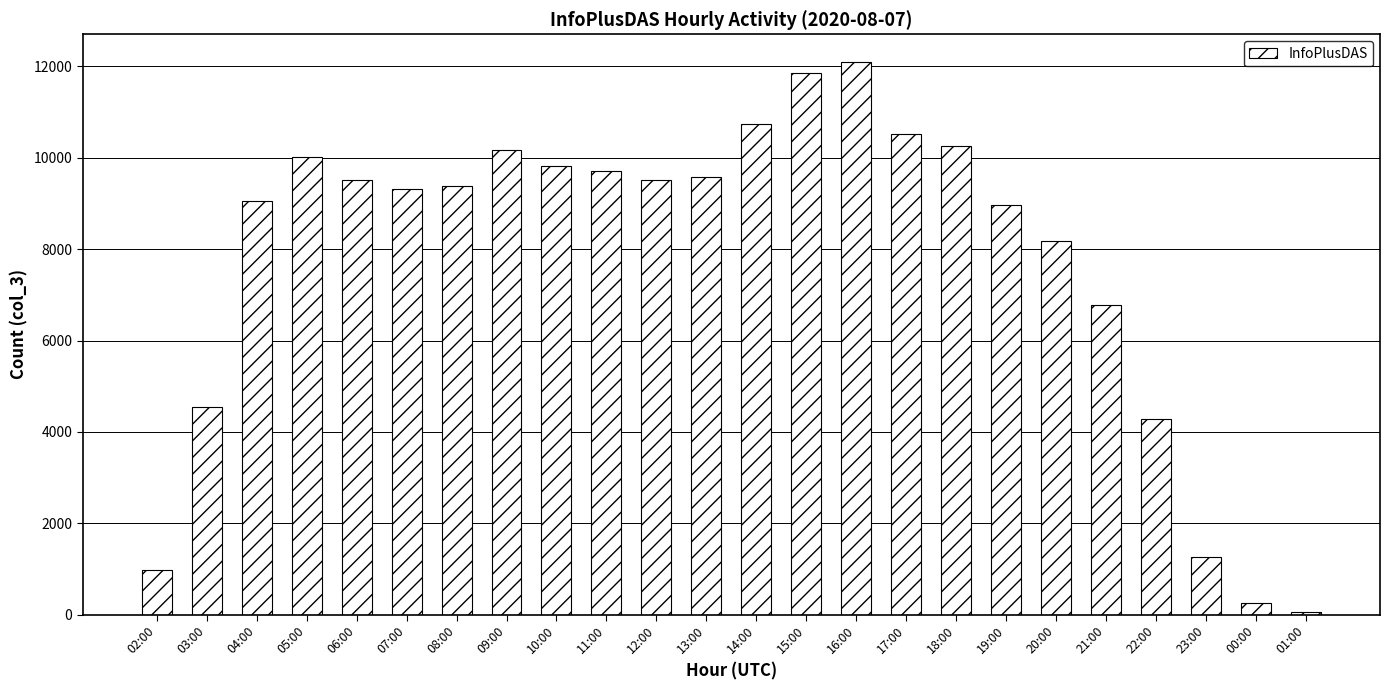

What is the difference between the maximum and minimum values?

12041